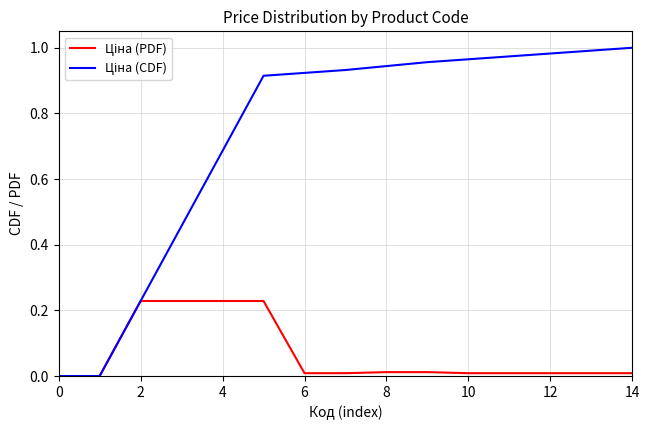

How many lines are shown in the chart?

2